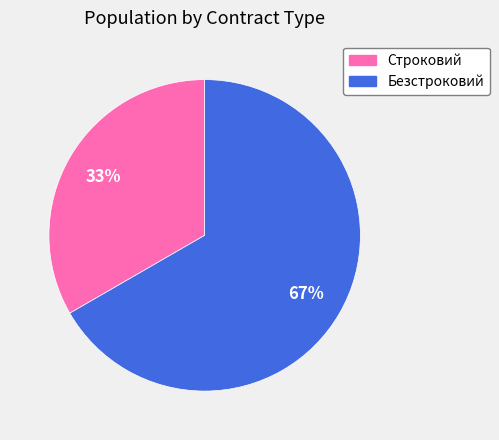

The Строковий slice represents 33% of the pie. True or false?

True